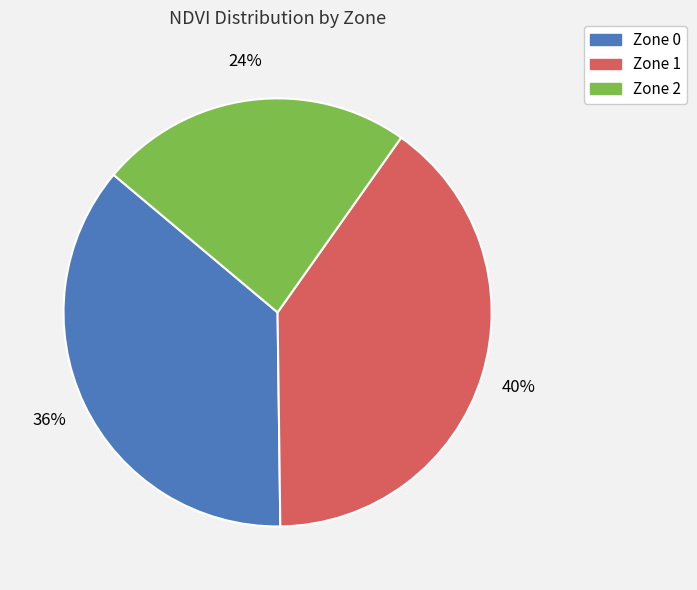

To the nearest percent, what percentage of the pie is Zone 1?

40%